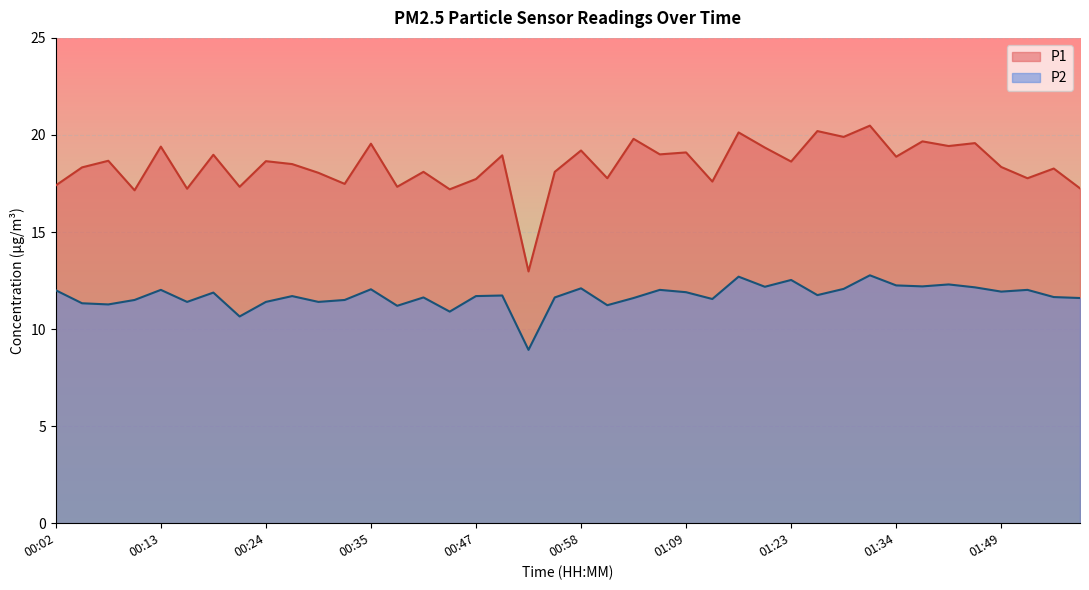

Reading left to right, what are all the values shown in this chart?

P1: 00:02=17.4	00:05=18.3	00:08=18.7	00:10=17.1	00:13=19.4	00:16=17.2	00:19=19.0	00:22=17.3	00:24=18.6	00:27=18.5	00:30=18.1	00:33=17.5	00:35=19.6	00:38=17.3	00:41=18.1	00:44=17.2	00:47=17.7	00:49=18.9	00:52=13.0	00:55=18.1	00:58=19.2	01:01=17.8	01:04=19.8	01:06=19.0	01:09=19.1	01:12=17.6	01:18=20.1	01:20=19.4	01:23=18.6	01:26=20.2	01:29=19.9	01:32=20.5	01:34=18.9	01:37=19.7	01:40=19.4	01:43=19.6	01:49=18.4	01:55=17.8	01:57=18.3	02:00=17.2
P2: 00:02=12.0	00:05=11.3	00:08=11.3	00:10=11.5	00:13=12.0	00:16=11.4	00:19=11.9	00:22=10.7	00:24=11.4	00:27=11.7	00:30=11.4	00:33=11.5	00:35=12.1	00:38=11.2	00:41=11.6	00:44=10.9	00:47=11.7	00:49=11.7	00:52=8.9	00:55=11.6	00:58=12.1	01:01=11.2	01:04=11.6	01:06=12.0	01:09=11.9	01:12=11.6	01:18=12.7	01:20=12.2	01:23=12.5	01:26=11.8	01:29=12.1	01:32=12.8	01:34=12.2	01:37=12.2	01:40=12.3	01:43=12.2	01:49=11.9	01:55=12.0	01:57=11.7	02:00=11.6